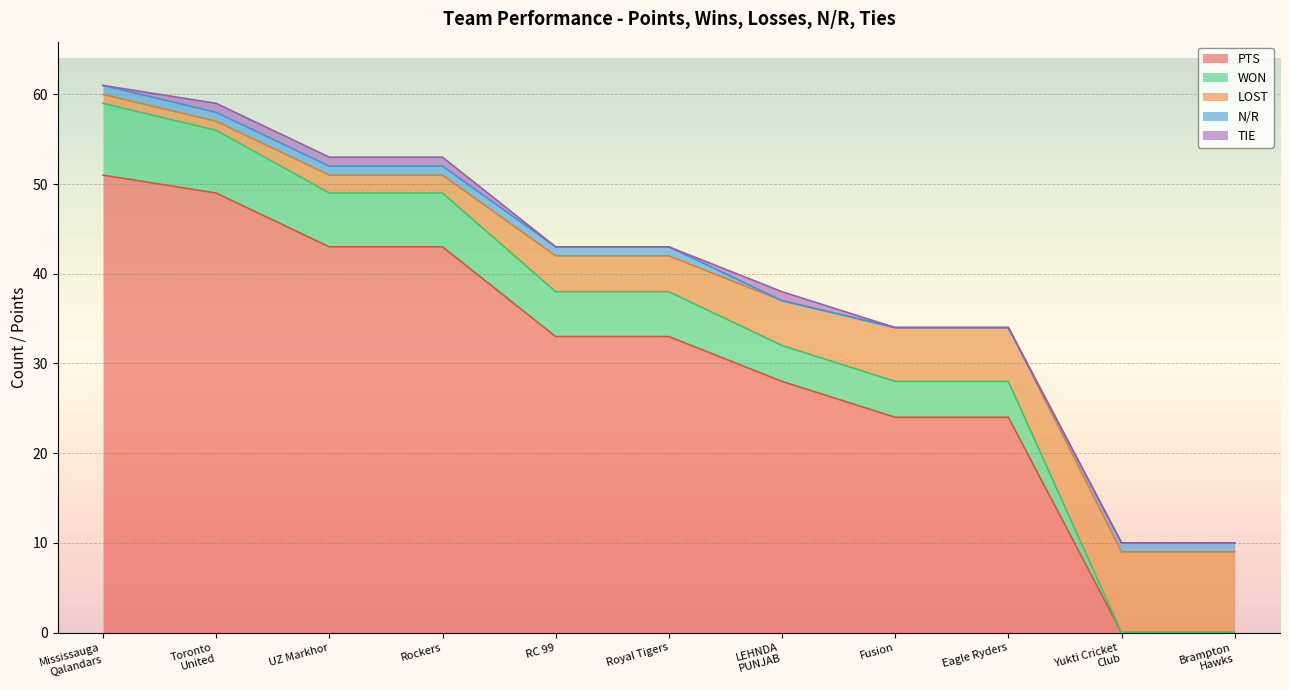

Which category has the highest value in the WON series?

Mississauga
Qalandars